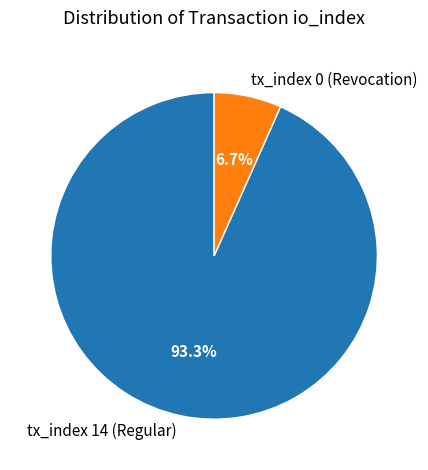

Is there any slice that represents more than half of the pie?

Yes